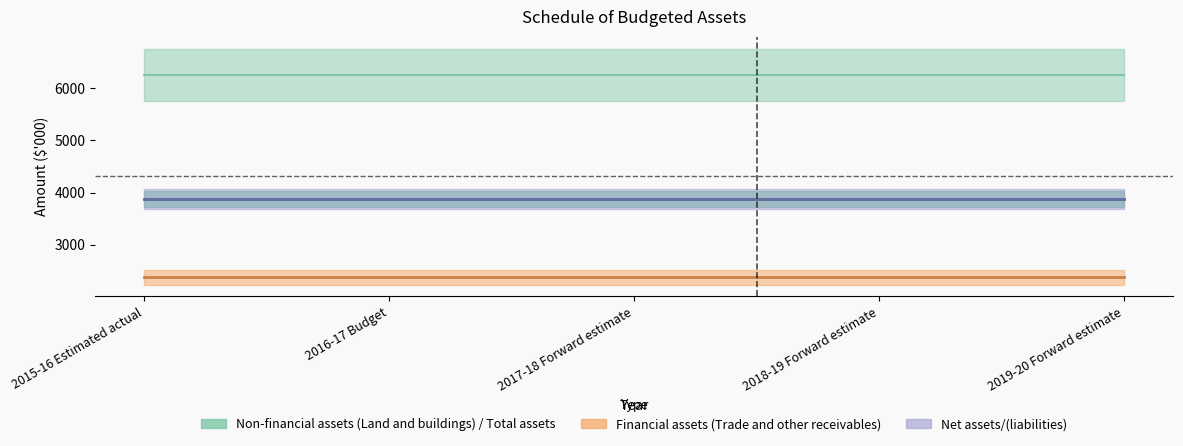

Does the chart display data point markers on the line(s)?

No